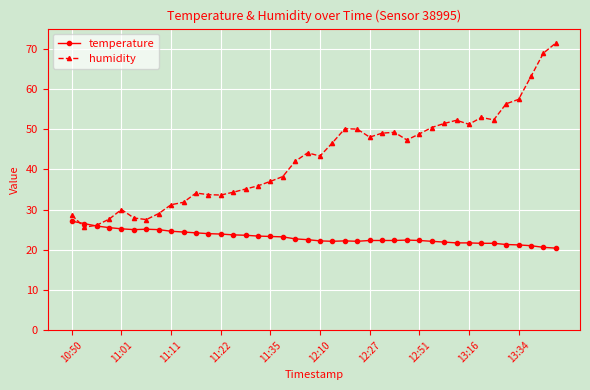

Which series has the largest total across all categories?

humidity